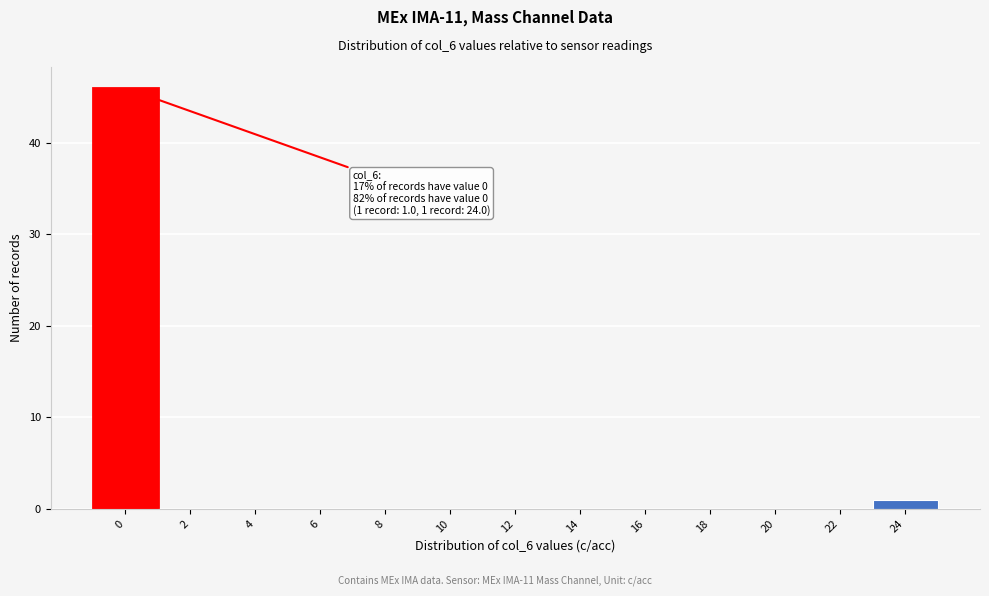

Reading left to right, transcribe all the data shown in this chart.

0=46	2=0	4=0	6=0	8=0	10=0	12=0	14=0	16=0	18=0	20=0	22=0	24=1